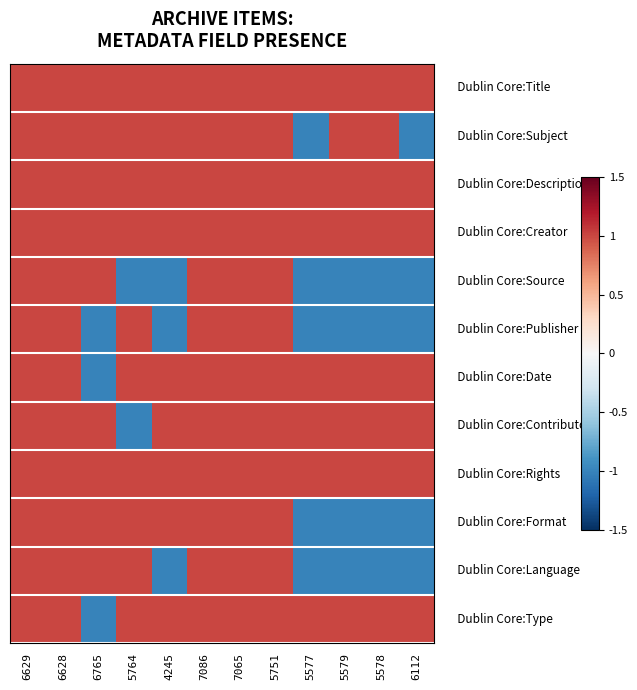

At how many categories does at least one series exceed 0?

12